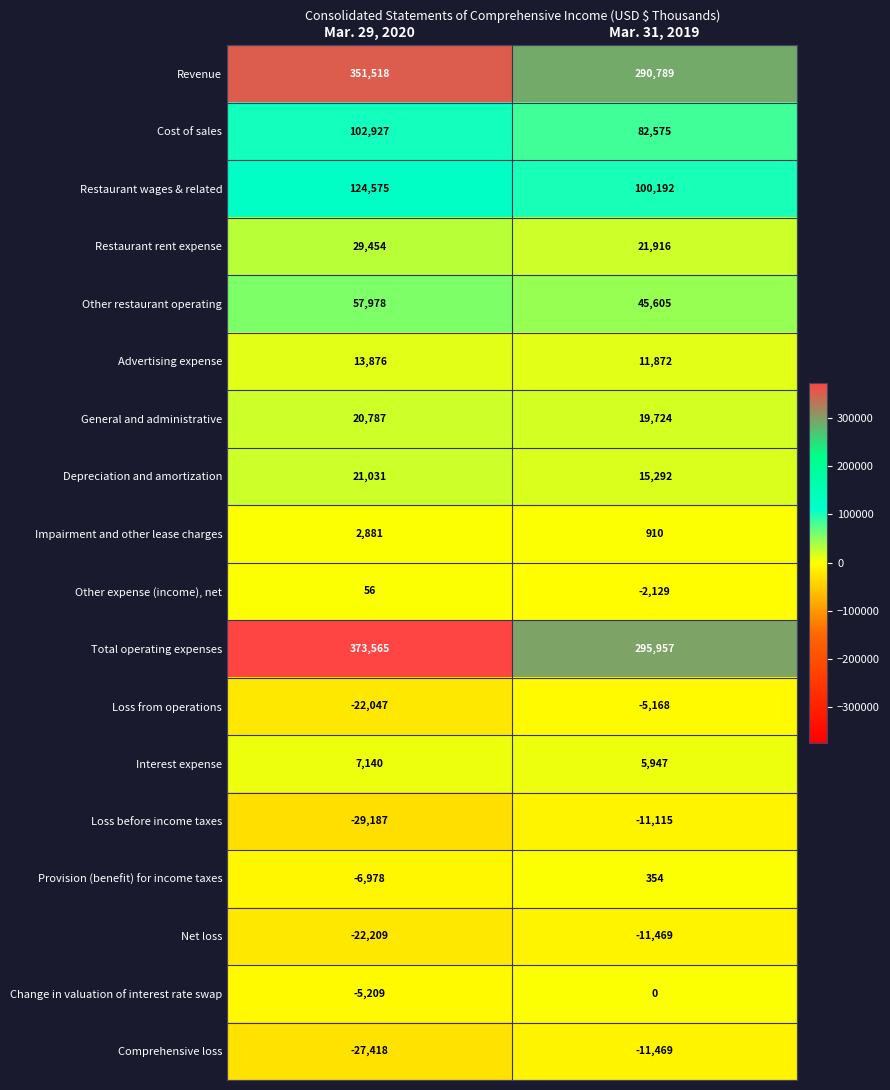

What is the sum of all Interest expense values?

13087